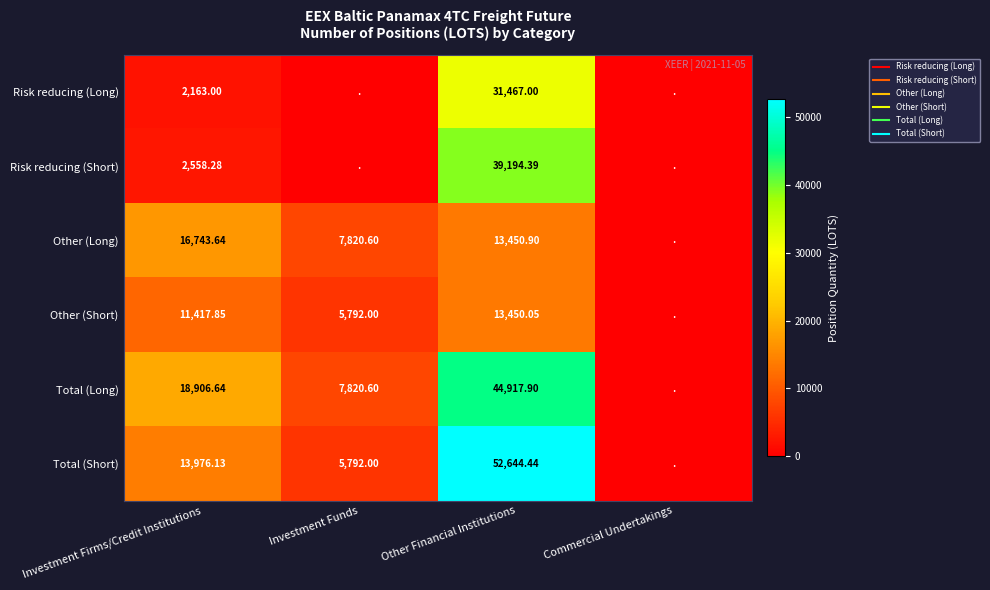

How many categories are shown in the chart?

4